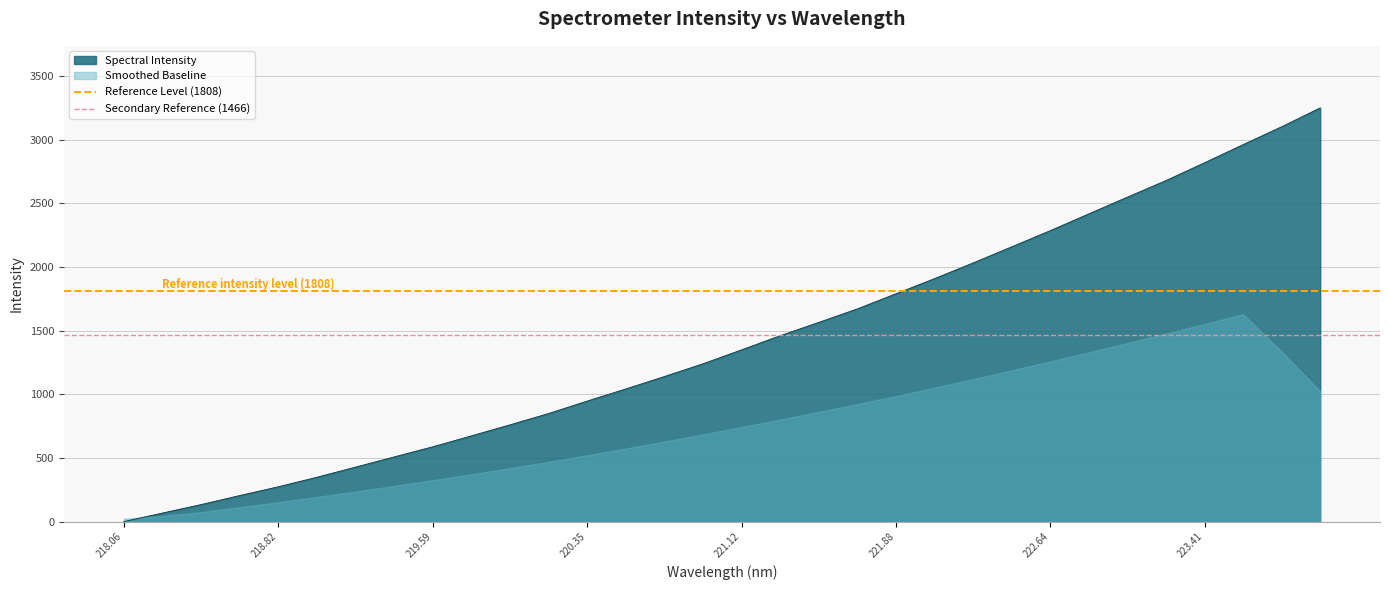

What is the maximum value for Spectral Intensity?

3250.0